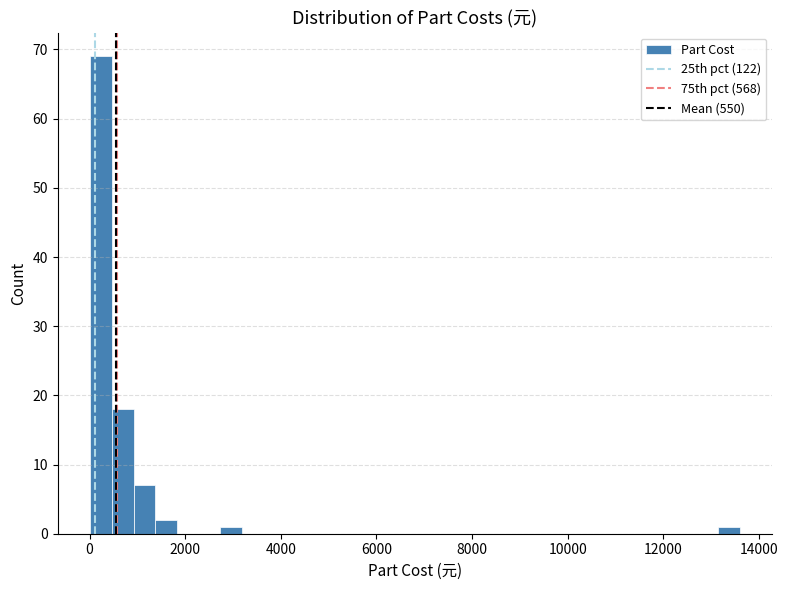

Around what value on the x-axis is the tallest bar? Give the approximate position of its centre, as read against the axis.

200